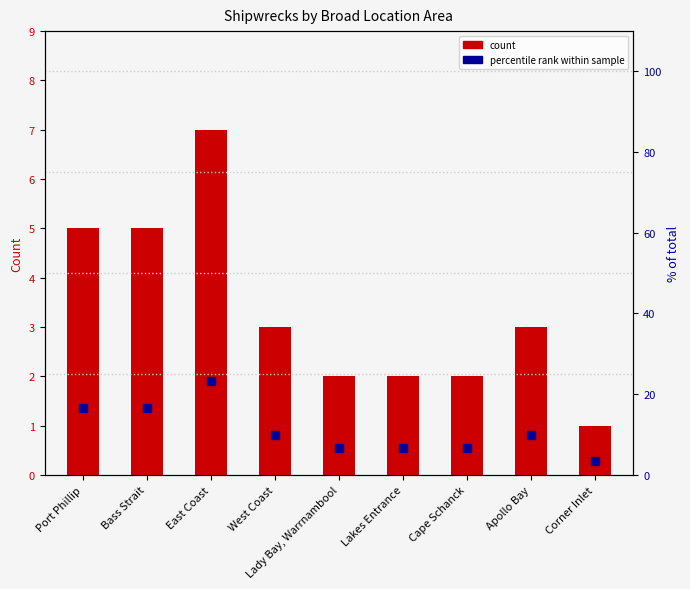

Which series has the largest total across all categories?

percentile rank